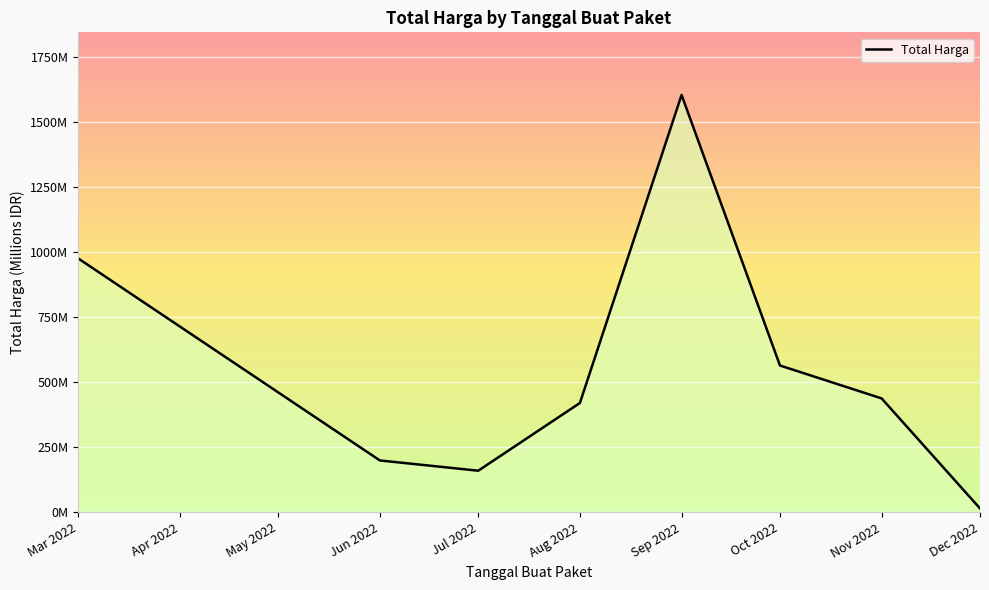

True or false: the data shows 387.4 at Oct 2022.

False